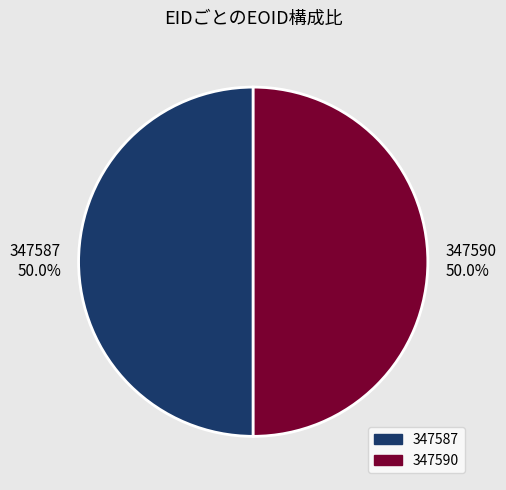

The 347590 slice represents 59% of the pie. True or false?

False